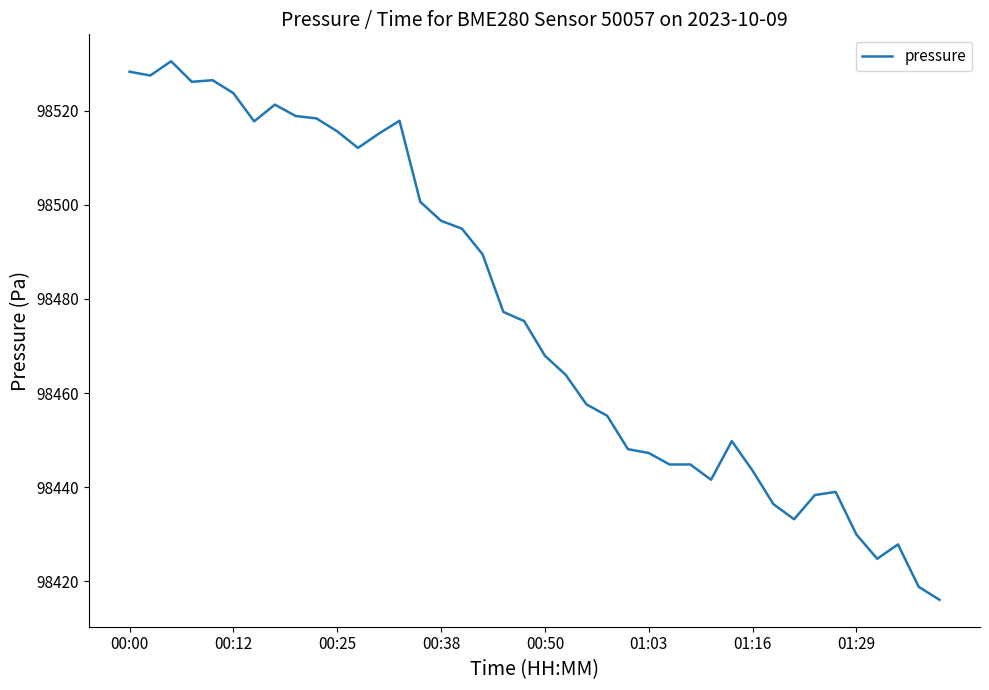

What is the maximum value shown in the chart?

98530.6